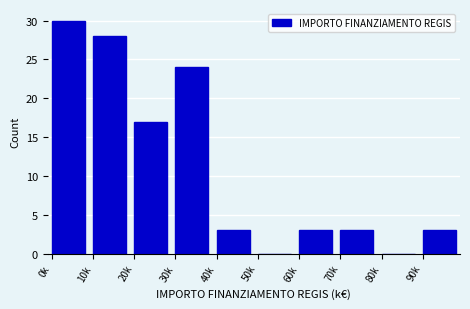

Reading right to left, what are all the values shown in this chart?

90k=3	80k=0	70k=3	60k=3	50k=0	40k=3	30k=24	20k=17	10k=28	0k=30